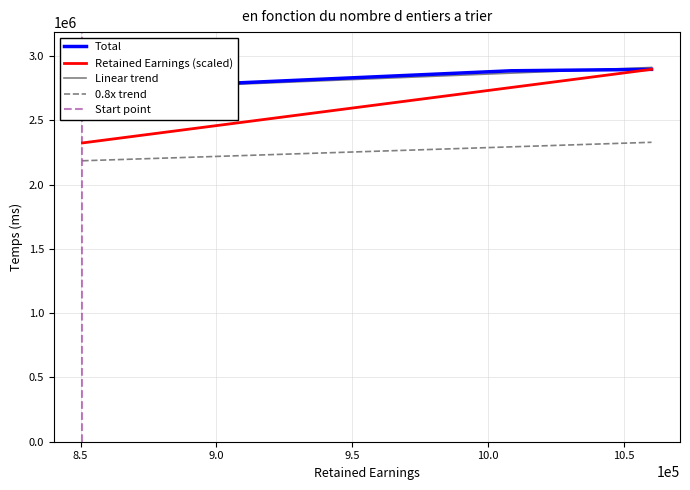

What is the total value across all series at Dec. 31, 2016?

5043546.1